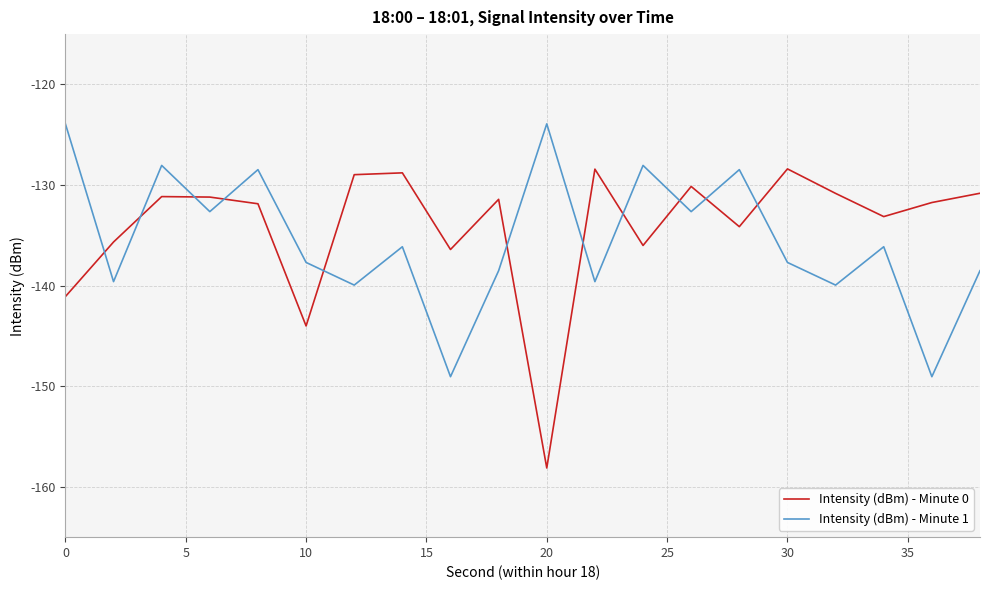

List the series in order of their peak value, highest first.

Intensity (dBm) - Minute 1, Intensity (dBm) - Minute 0